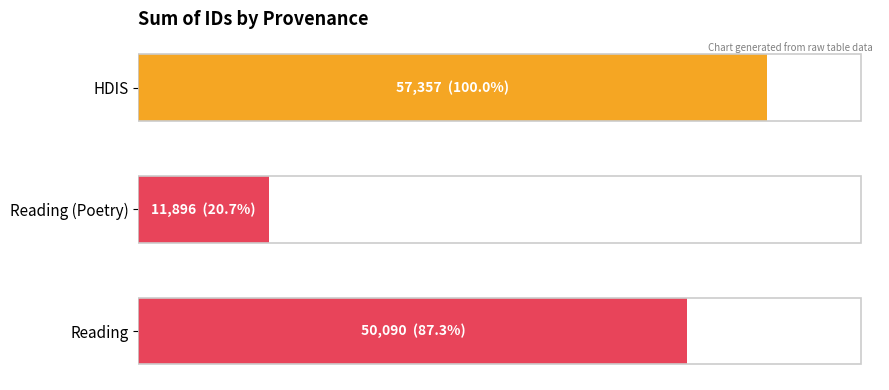

What is the smallest value displayed?

11896